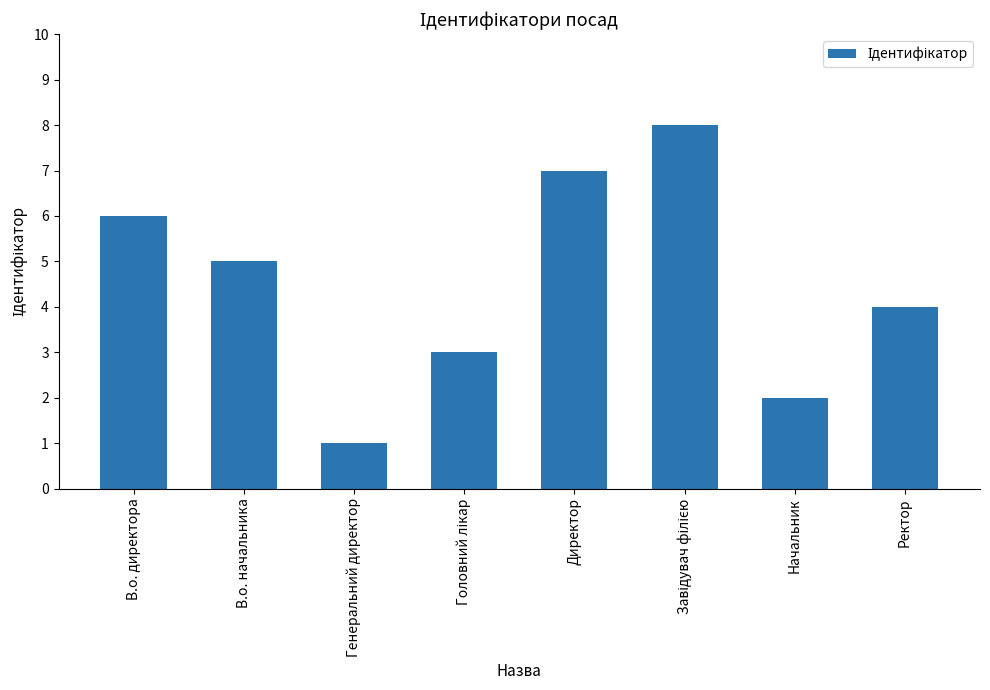

Between Директор and Генеральний директор, which is larger?

Директор